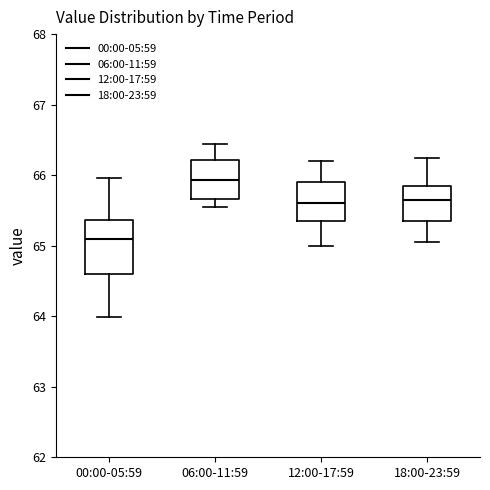

Where does the upper whisker of the box for 06:00-11:59 end on the y-axis? The values are not printed on the chart, so give them approximately, as read against the axis.

66.4